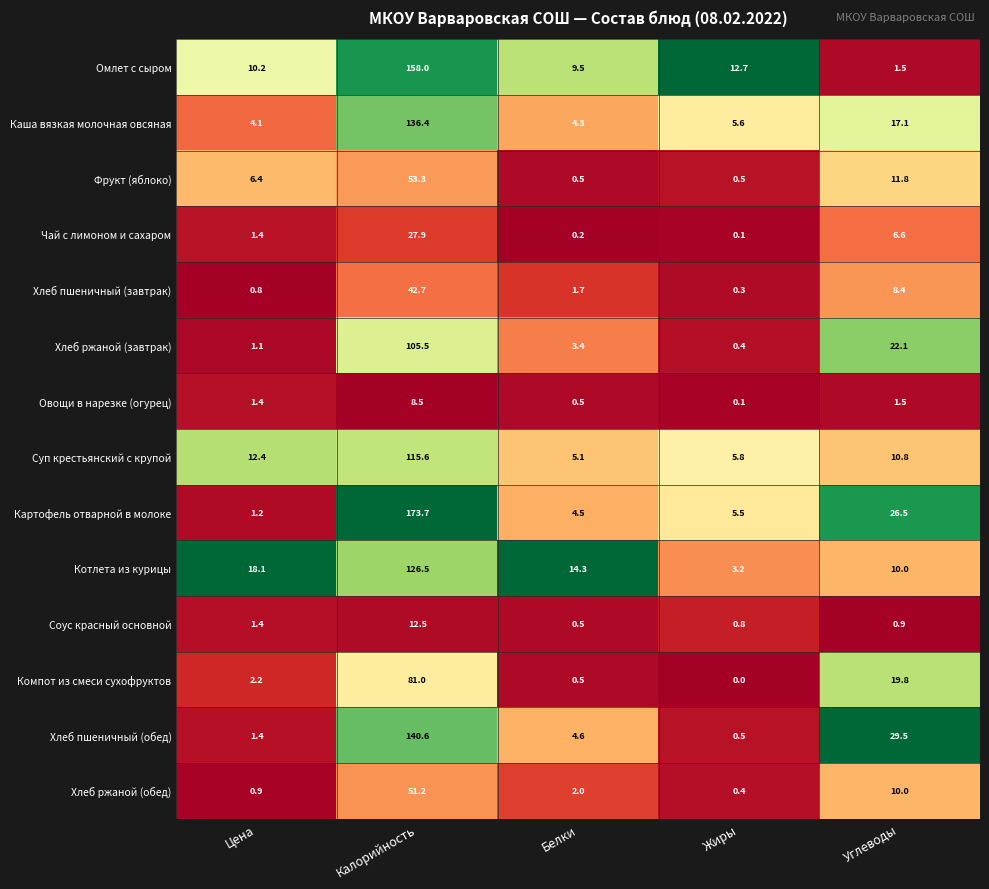

At Калорийность, list the series in order from smallest to largest.

Овощи в нарезке (огурец), Соус красный основной, Чай с лимоном и сахаром, Хлеб пшеничный (завтрак), Хлеб ржаной (обед), Фрукт (яблоко), Компот из смеси сухофруктов, Хлеб ржаной (завтрак), Суп крестьянский с крупой, Котлета из курицы, Каша вязкая молочная овсяная, Хлеб пшеничный (обед), Омлет с сыром, Картофель отварной в молоке